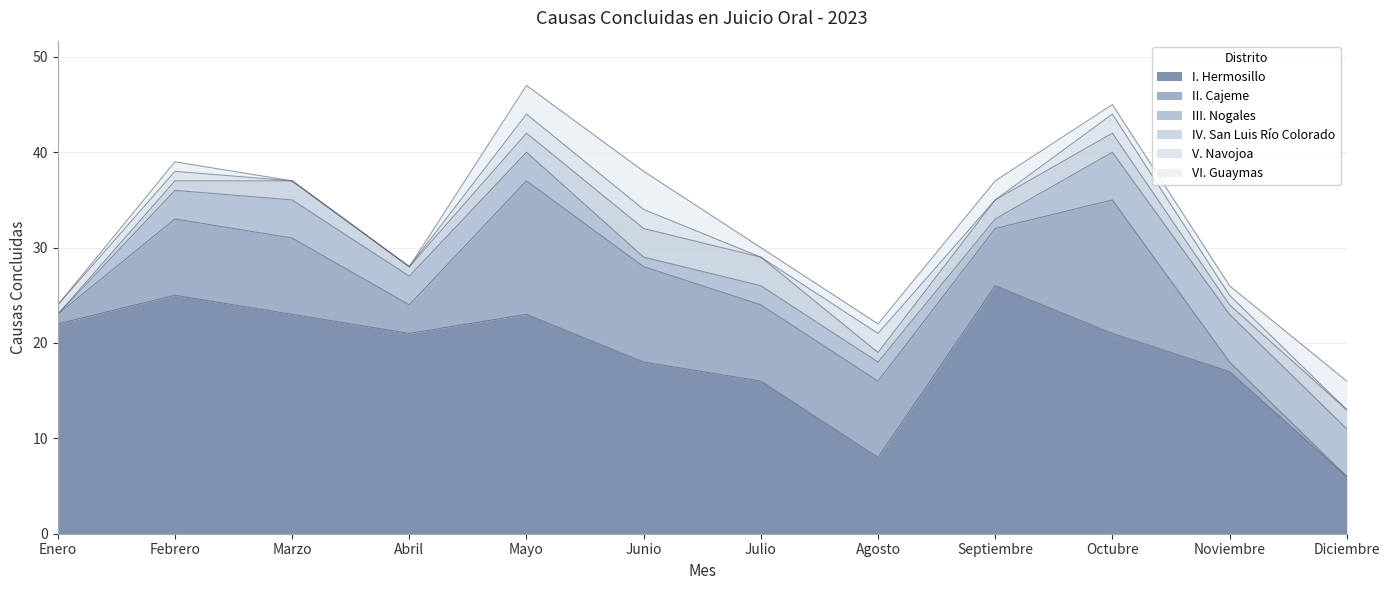

True or false: IV. San Luis Río Colorado and II. Cajeme cross at least once.

False